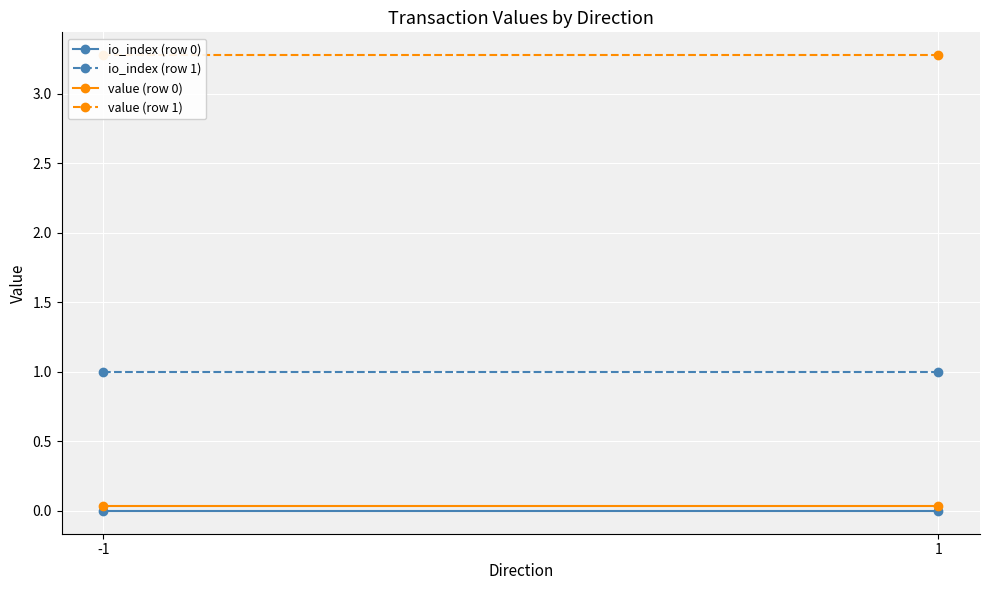

Reading right to left, what are all the values shown in this chart?

io_index (row 0): 1=0.0	-1=0.0
io_index (row 1): 1=1.0	-1=1.0
value (row 0): 1=0.0	-1=0.0
value (row 1): 1=3.3	-1=3.3